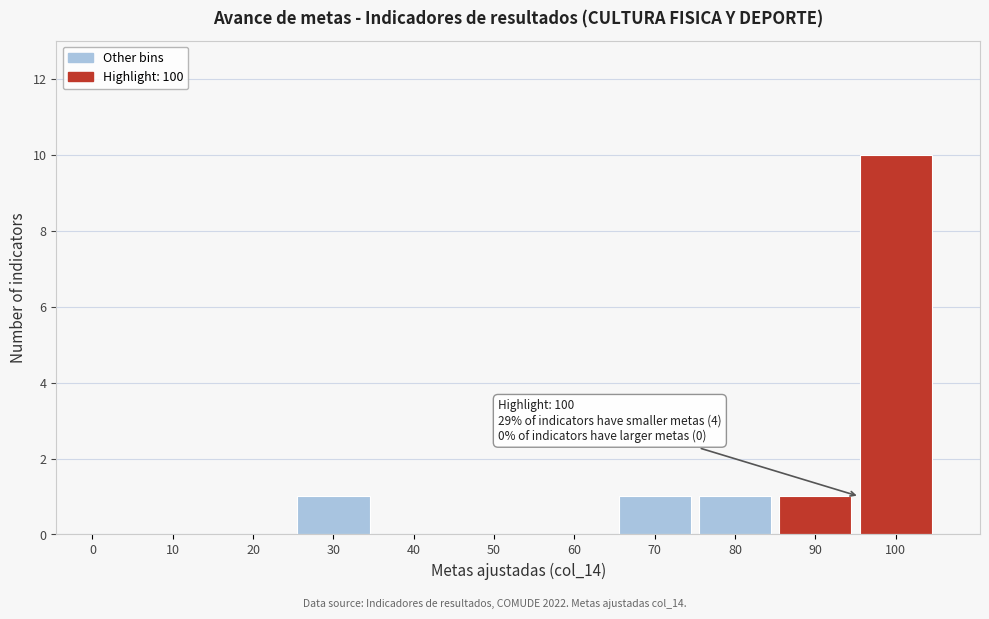

Reading left to right, extract all data points from this chart.

0=0	10=0	20=0	30=1	40=0	50=0	60=0	70=1	80=1	90=1	100=10